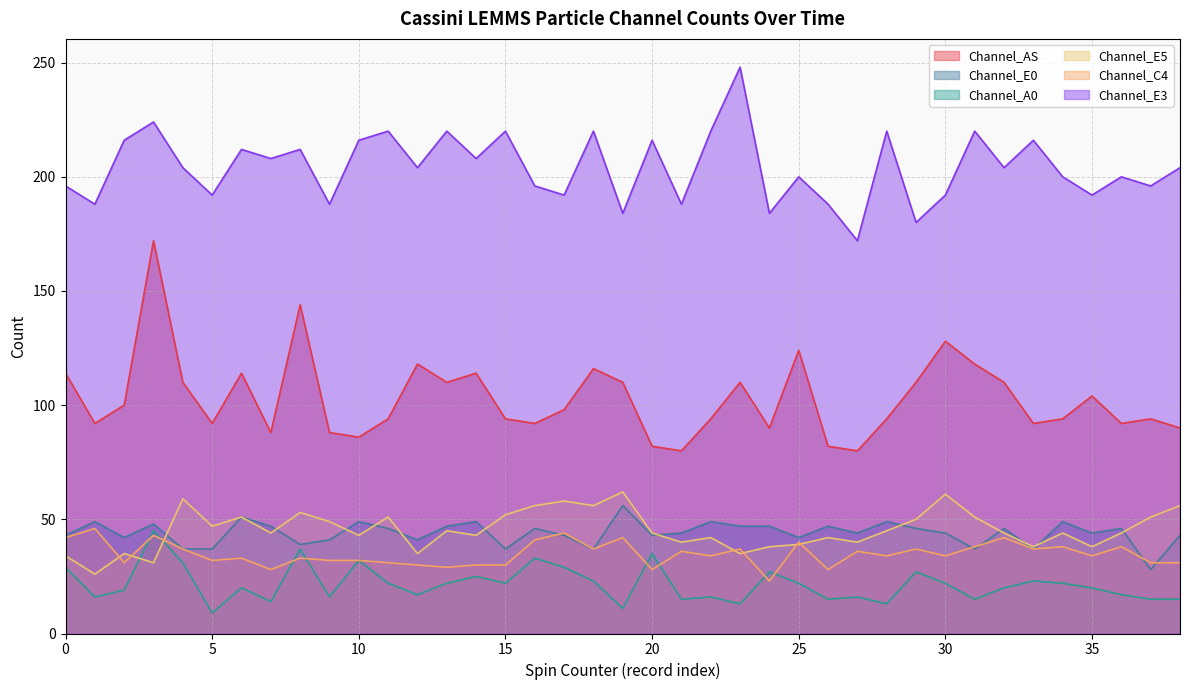

Which series has the largest total across all categories?

Channel_E3